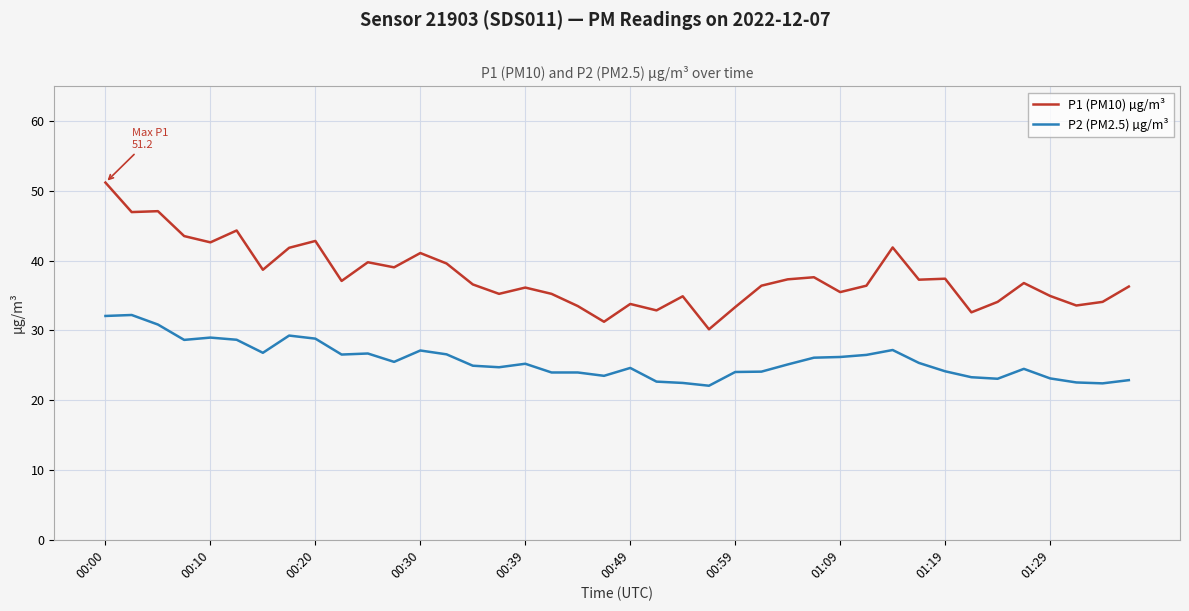

True or false: P2 (PM2.5) µg/m³ and P1 (PM10) µg/m³ cross at least once.

False